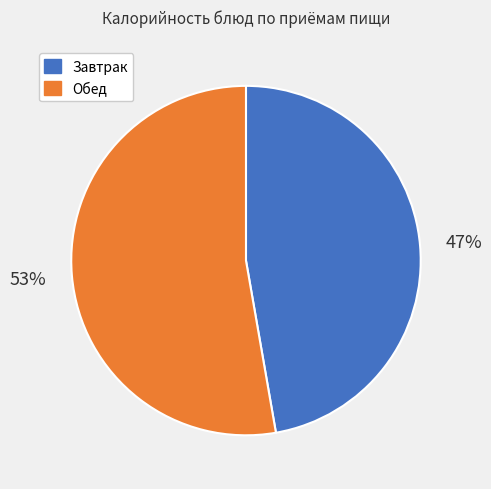

Does any single category account for the majority?

Yes